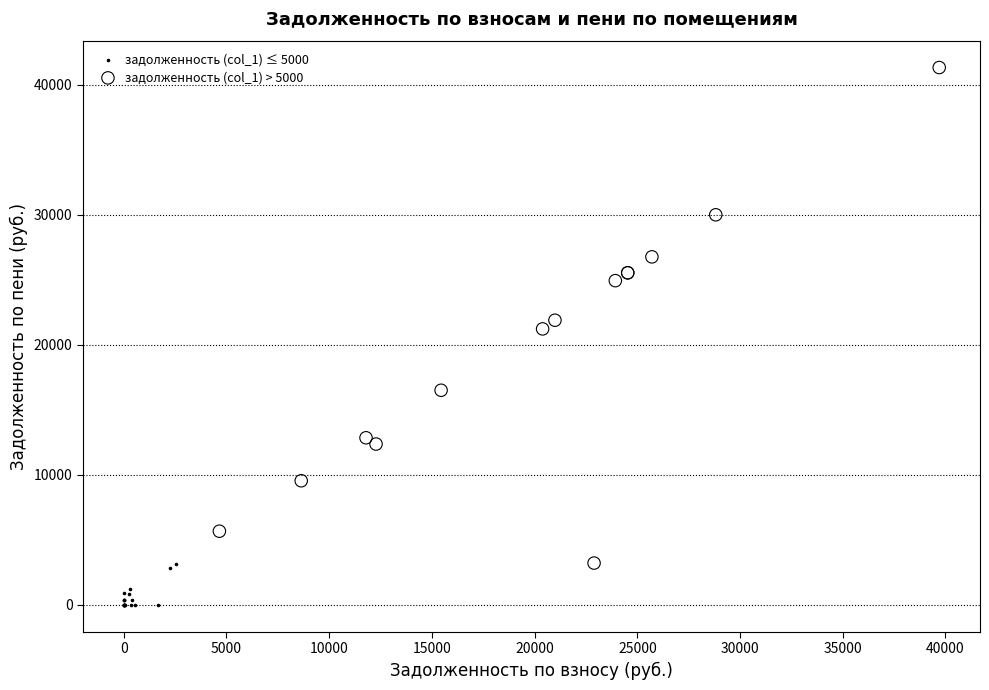

Which series has the largest Y range (max minus min)?

задолженность (col_1) > 5000